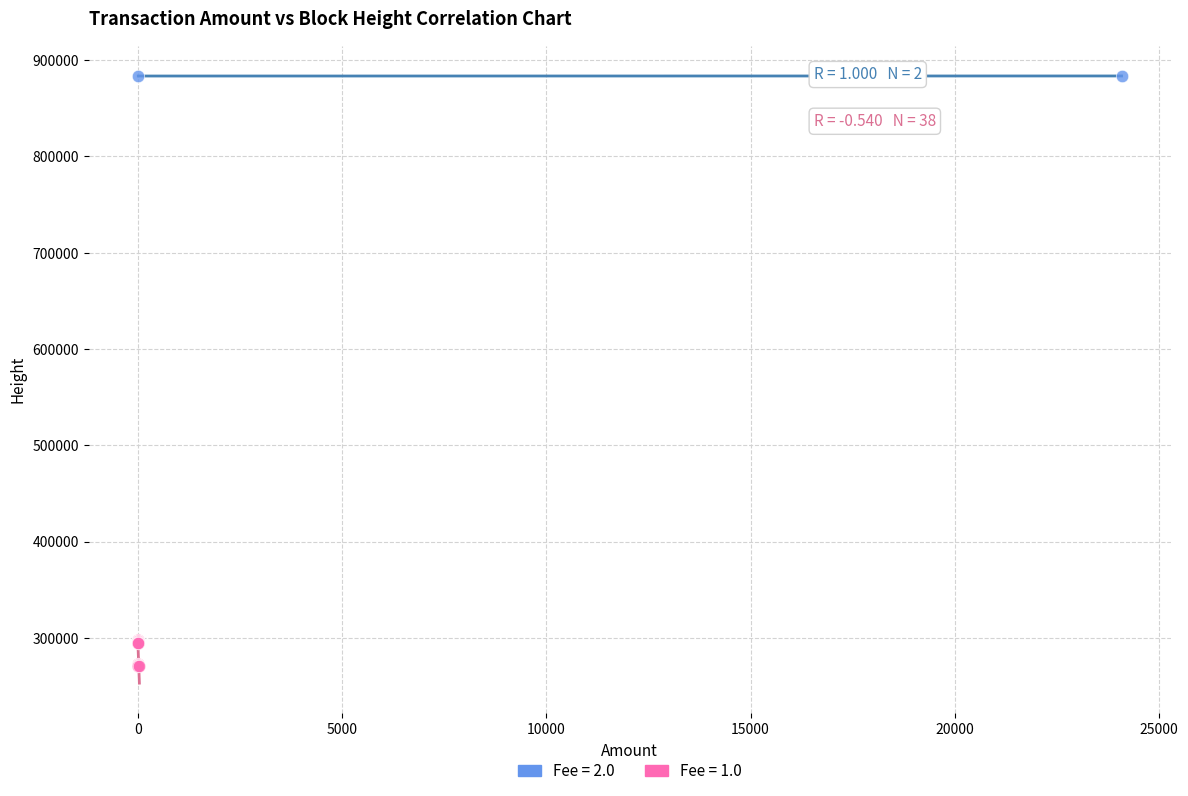

Which series contains the lowest Y value?

Fee = 1.0